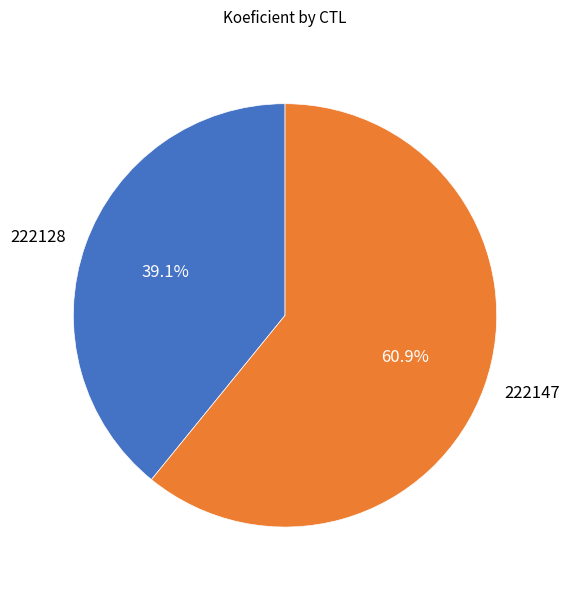

How many segments does this pie chart have?

2